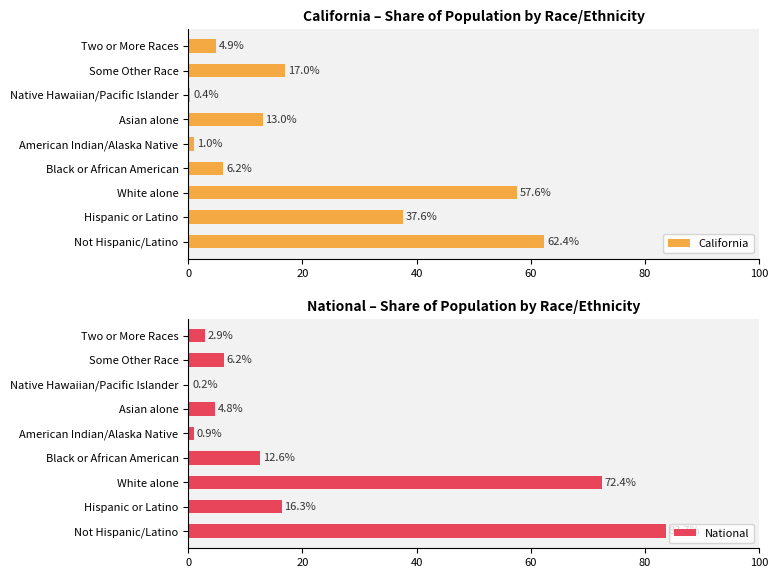

What is the difference between the California values at Native Hawaiian/Pacific Islander and Some Other Race?

16.6